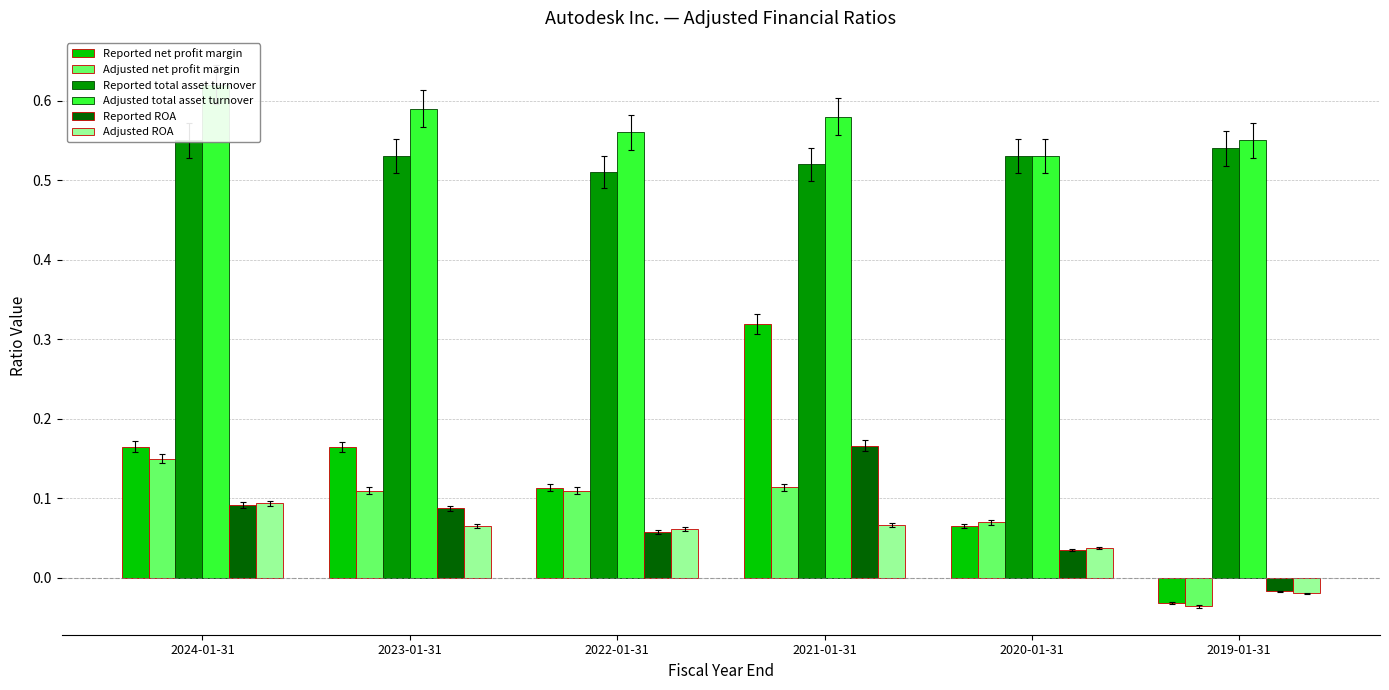

Which series has the widest spread of values?

Reported net profit margin